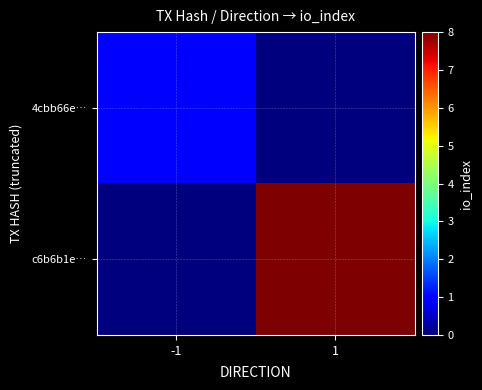

Reading right to left, what are all the values shown in this chart?

4cbb66e…: 1=0	-1=1
c6b6b1e…: 1=8	-1=0